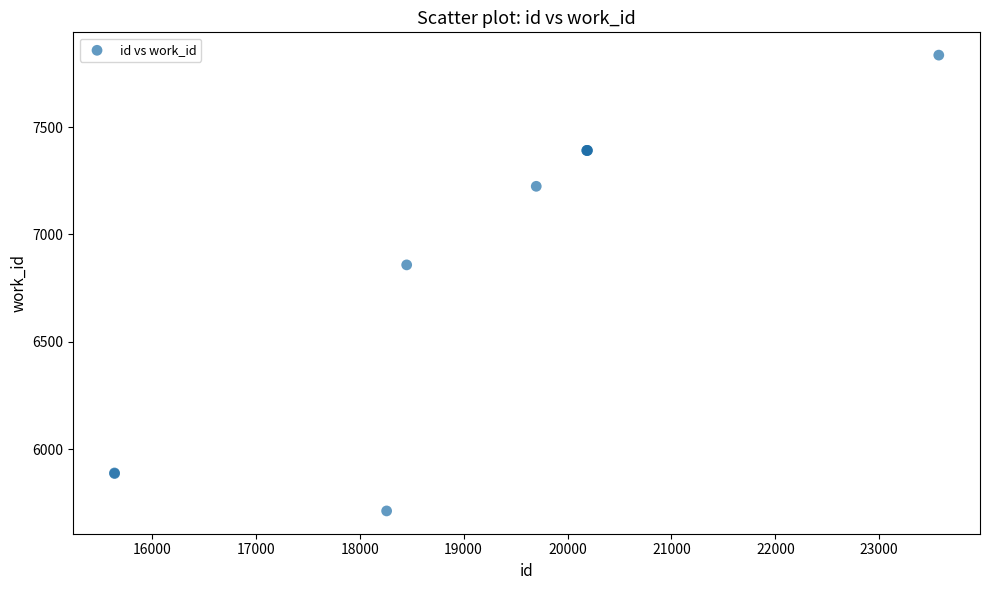

What Y value in the scatter plot is closest to 6773?

6858